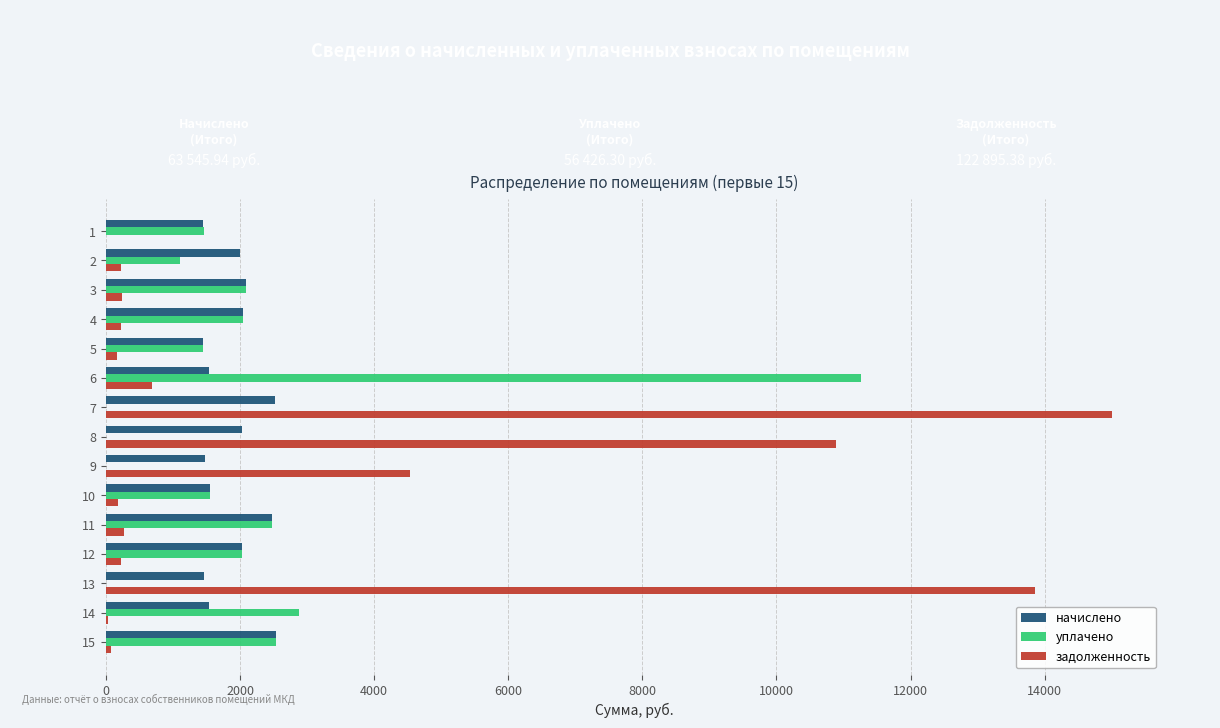

What is the sum of all начислено values?

28176.4